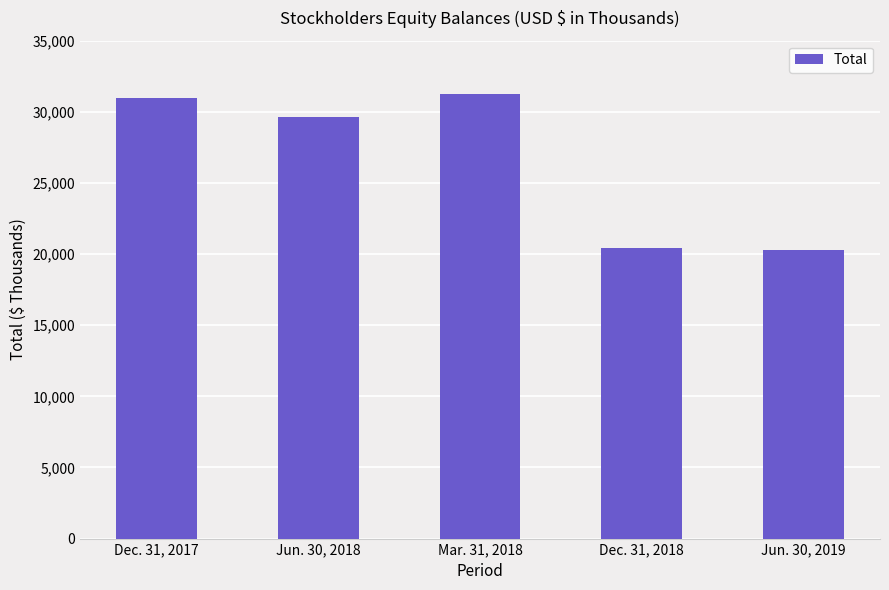

True or false: the data shows 20252 at Jun. 30, 2019.

True